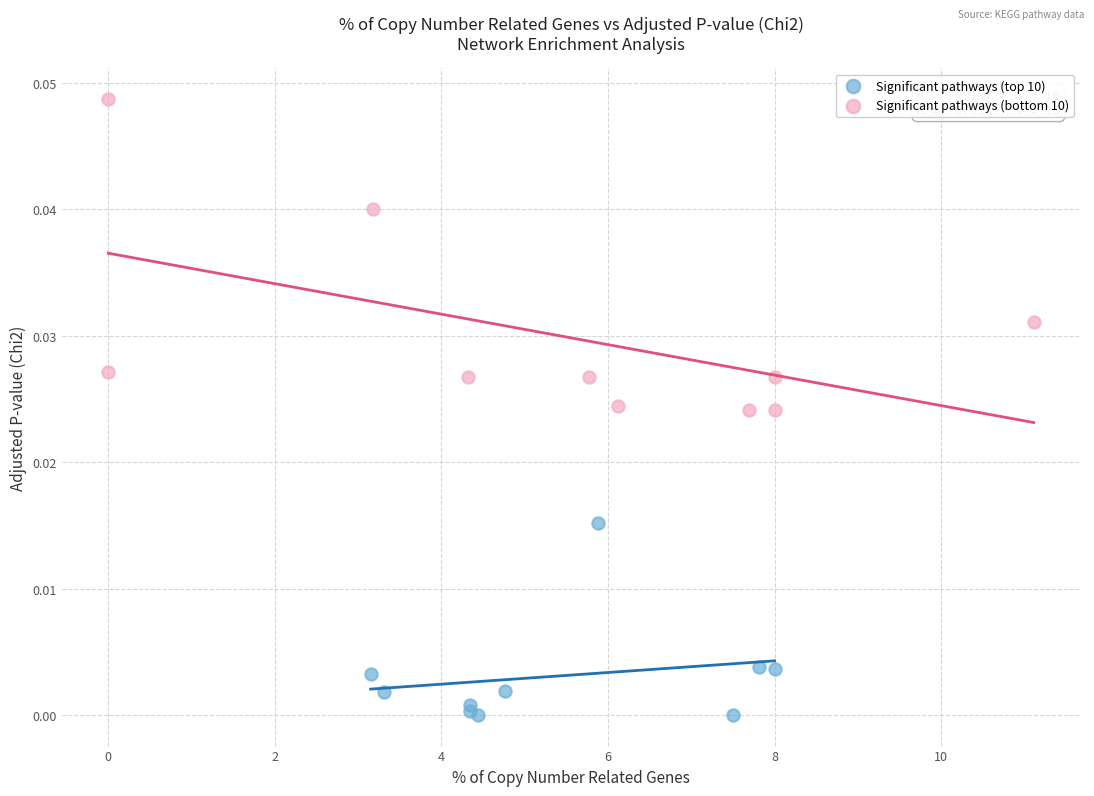

Which series has the largest Y range (max minus min)?

Significant pathways (bottom 10)